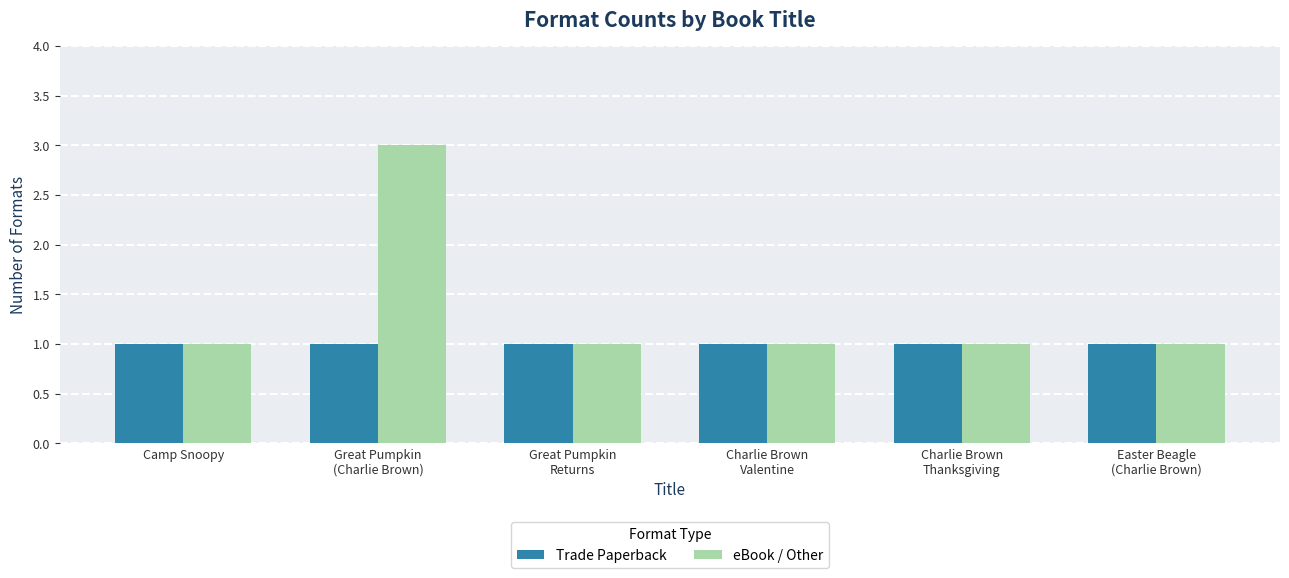

What is the label of the 4th bar from the right?

Great Pumpkin
Returns